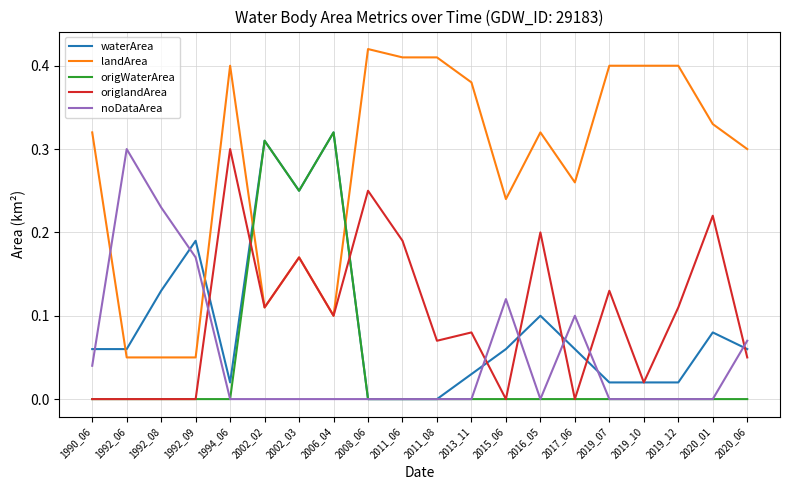

Which series has the largest total across all categories?

landArea